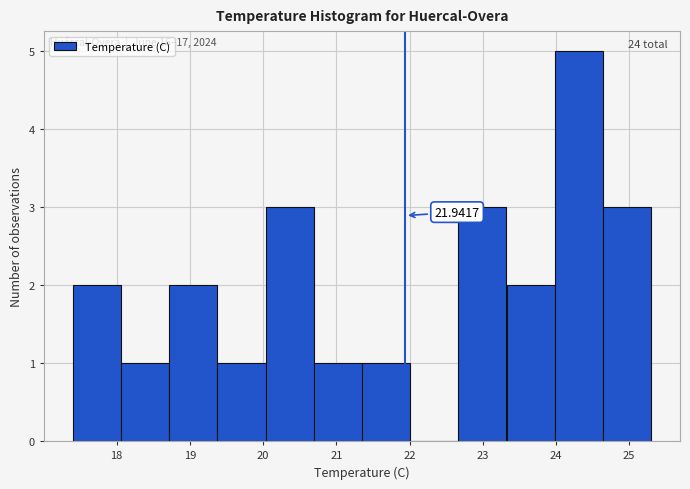

Over which range of the x-axis is the bar tallest?

24.0 to 24.6